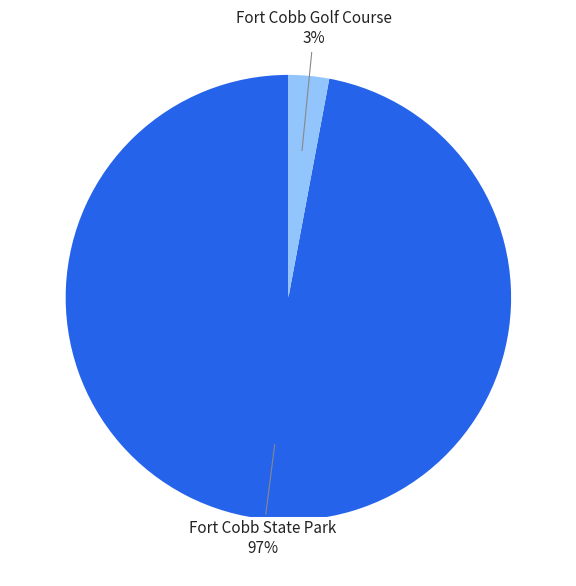

Is the sum of Fort Cobb Golf Course and Fort Cobb State Park greater than half?

Yes